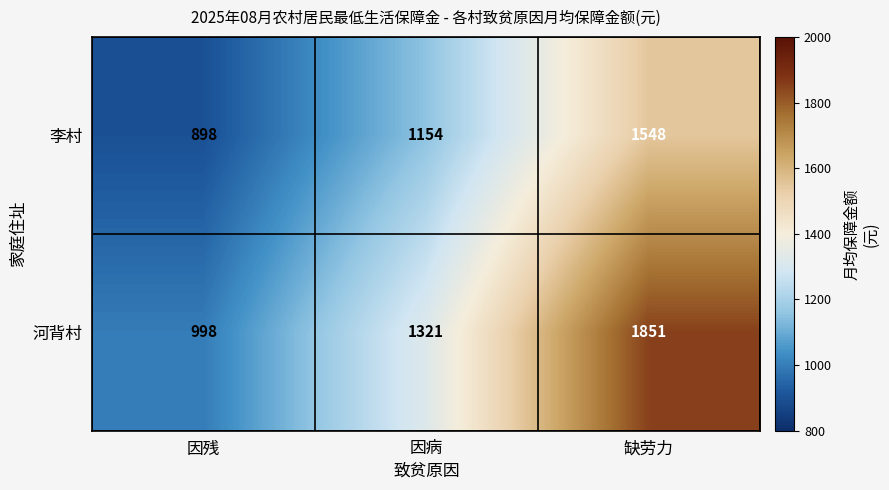

What is the average value of the 李村 series?

1200